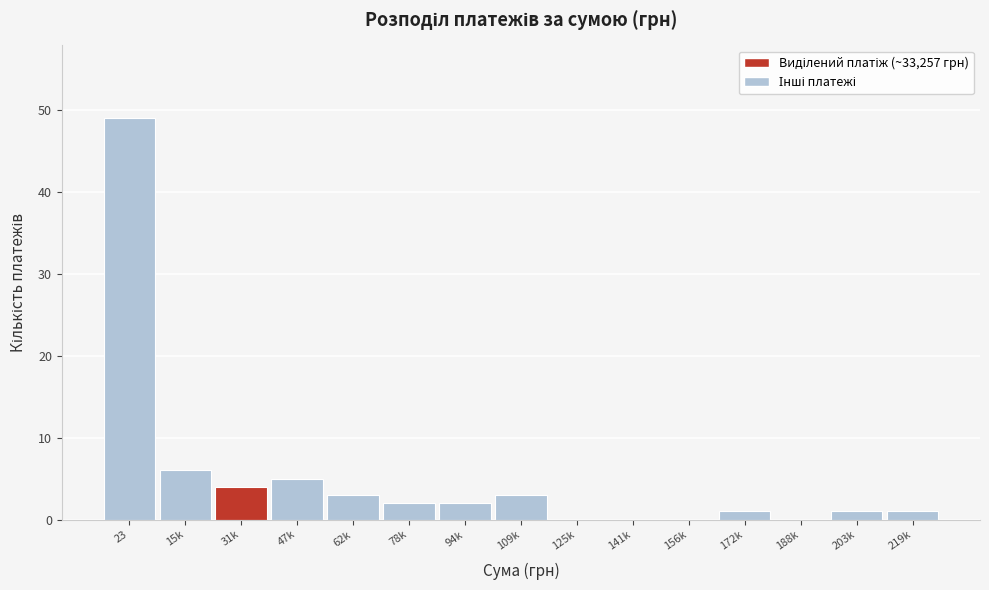

Reading right to left, extract all data points from this chart.

219k=1	203k=1	188k=0	172k=1	156k=0	141k=0	125k=0	109k=3	94k=2	78k=2	62k=3	47k=5	31k=4	15k=6	23=49